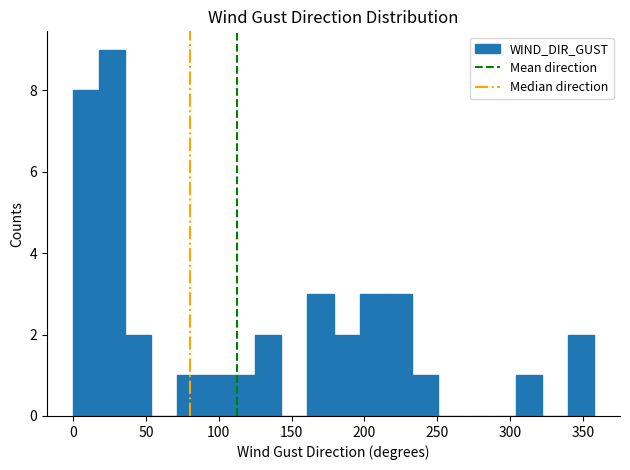

Read against the x-axis, roughly where is the centre of the tallest bar?

25